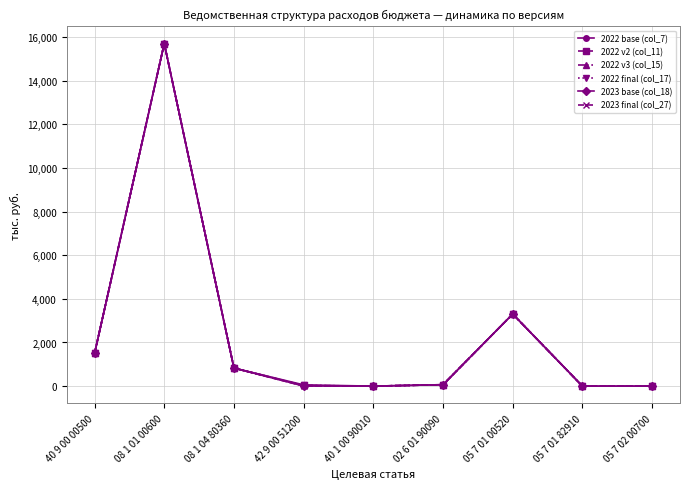

Does the chart display data point markers on the line(s)?

Yes